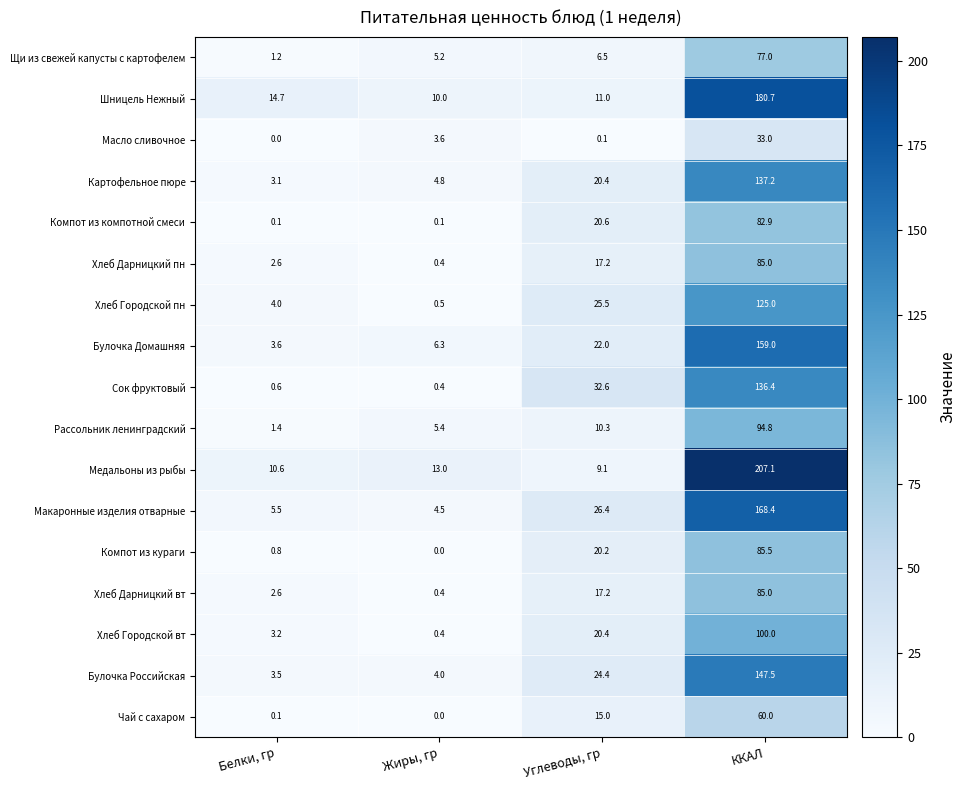

Rank the categories by Медальоны из рыбы value from lowest to highest.

Углеводы, гр, Белки, гр, Жиры, гр, ККАЛ